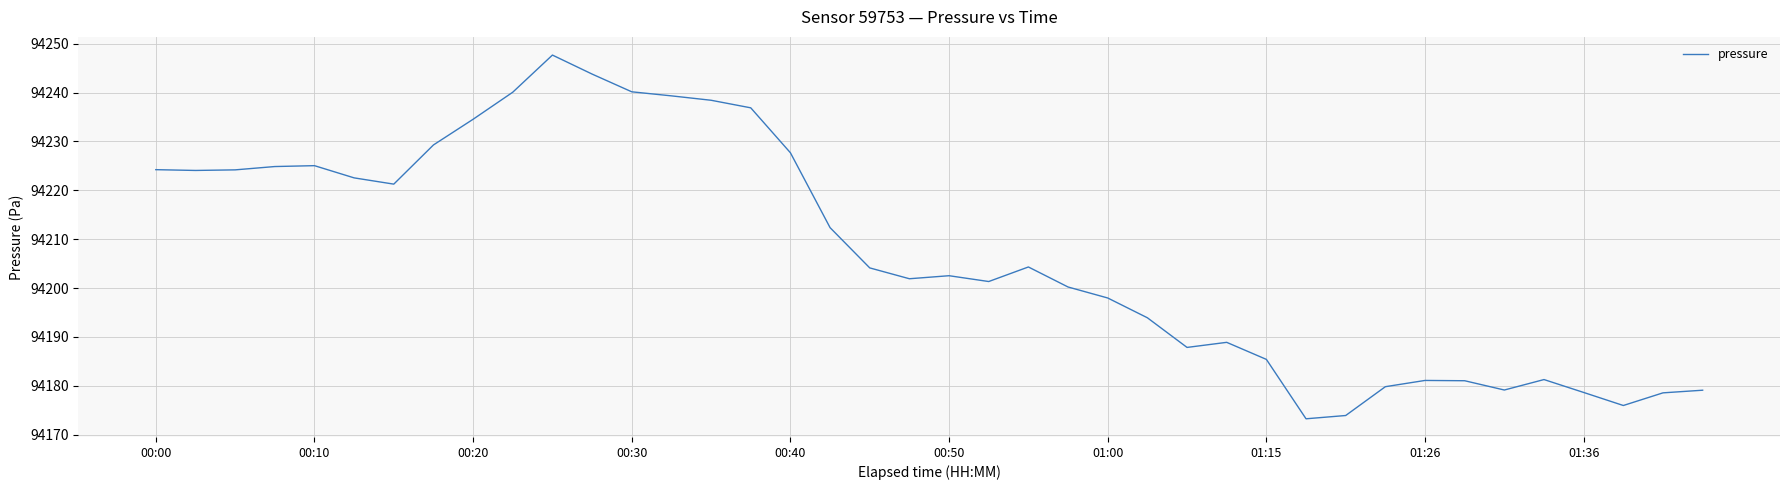

What is the difference between the second highest and minimum values?

70.6